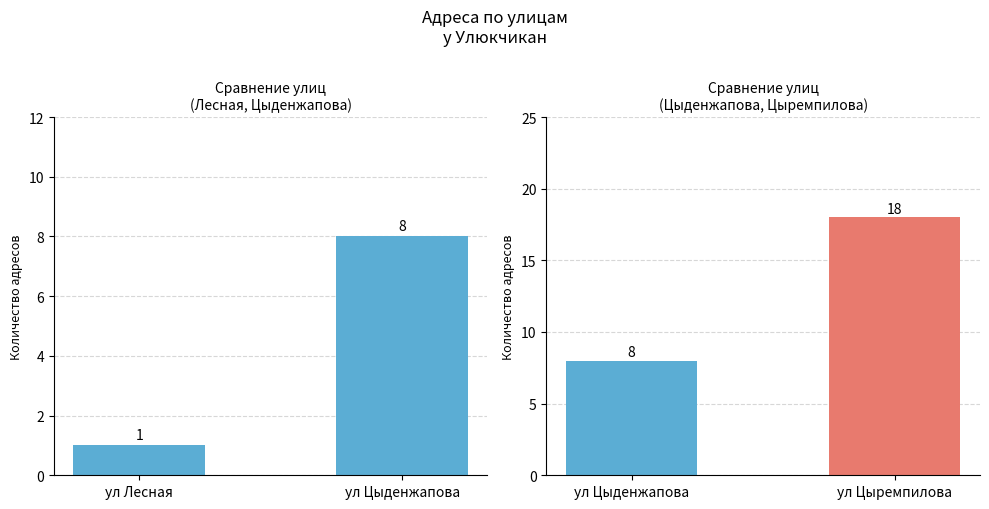

What is the difference between the values at ул Лесная and ул Цыденжапова?

7